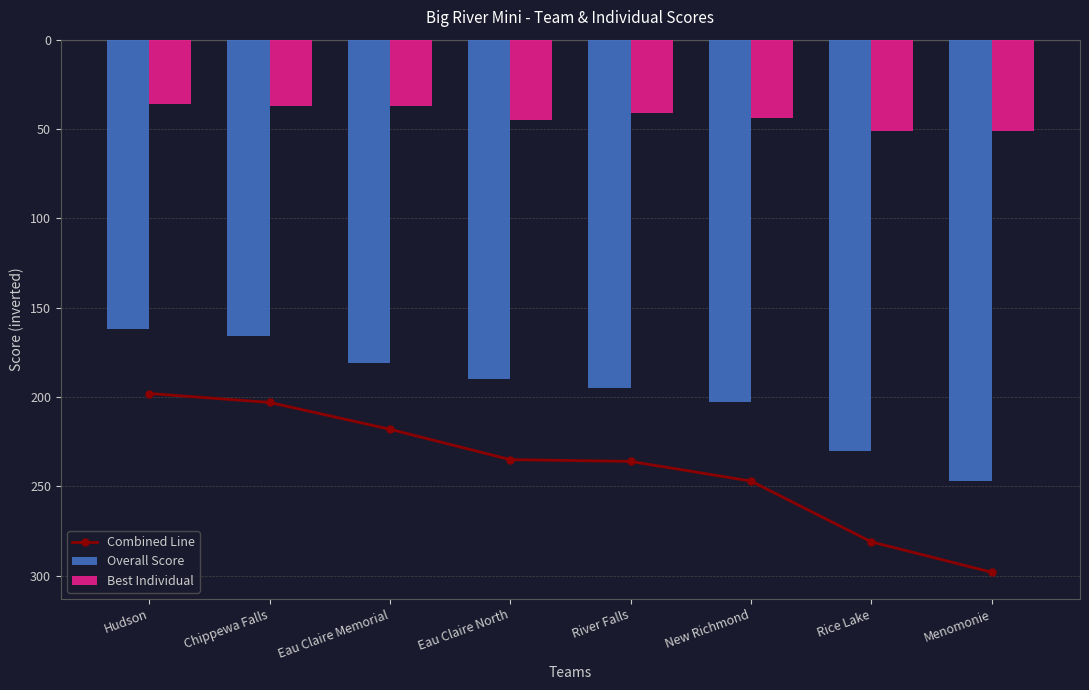

What are all the series names shown in the legend?

Combined Line, Overall Score, Best Individual